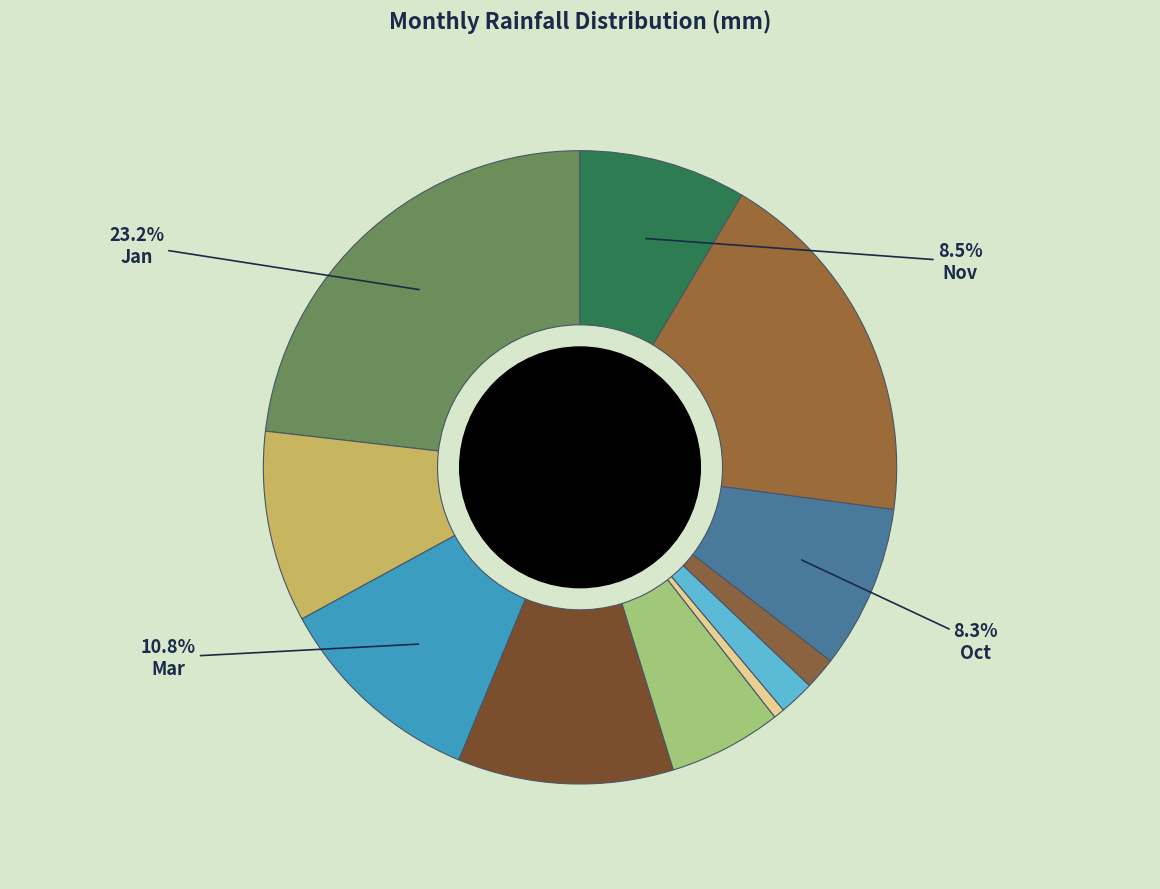

How many slices are in this pie chart?

11